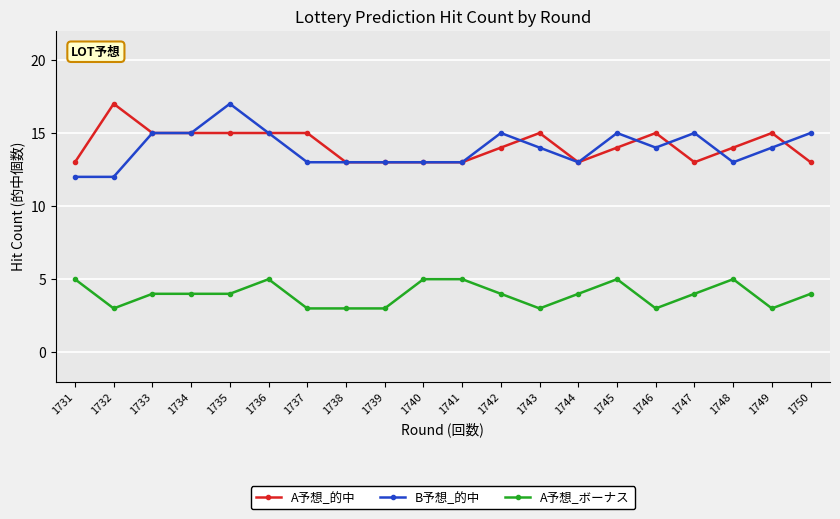

True or false: B予想_的中 and A予想_ボーナス intersect in this chart.

False